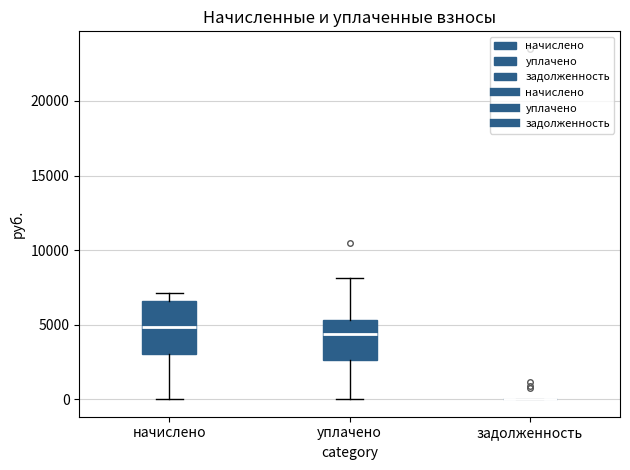

Reading left to right, transcribe this box plot: for each box, give where its median line is, the range the box spans, and where its two whiskers end, as read against the y-axis. The values are not printed on the chart, so give them approximately, as read against the axis.

начислено: median 5000, box 3000 to 6500, whiskers 0 to 7000
уплачено: median 4500, box 2500 to 5500, whiskers 0 to 8000
задолженность: box collapsed to a line at 0, whiskers 0 to 0